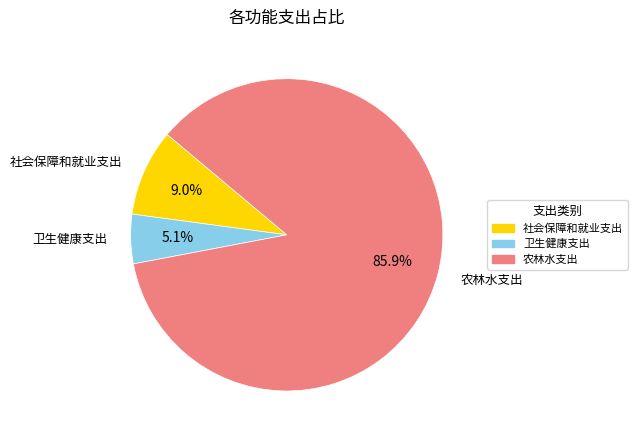

What percentage is the 农林水支出 slice, to the nearest percent?

86%